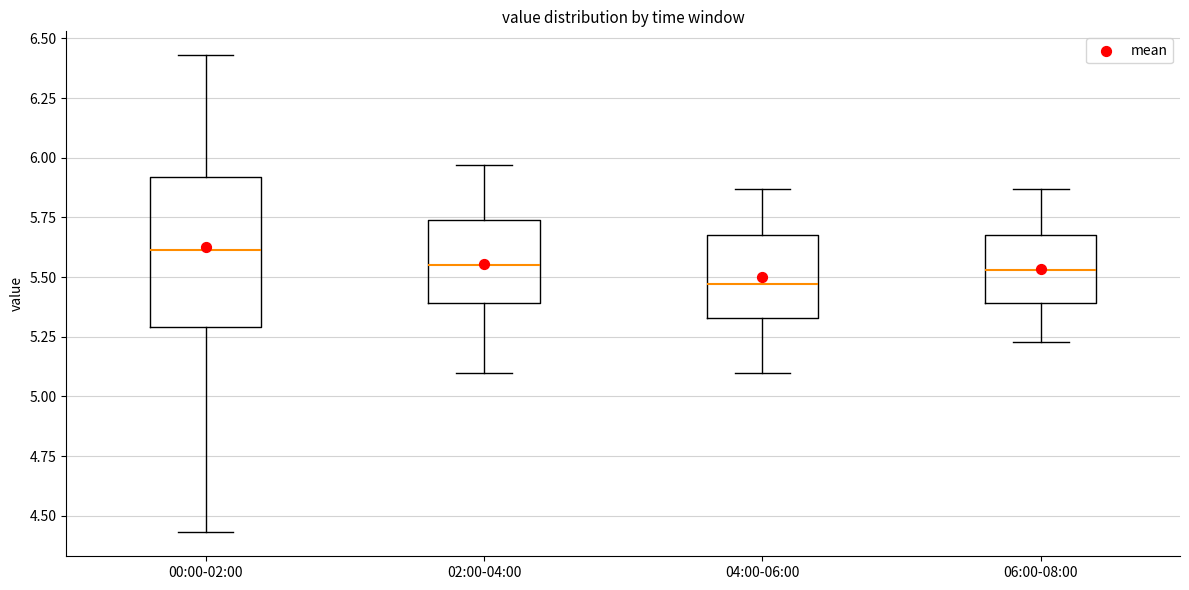

Reading left to right, read every box against the y-axis: the position of its median line, the range the box covers, and the ends of its whiskers. The values are not printed on the chart, so give them approximately, as read against the axis.

00:00-02:00: median 5.60, box 5.30 to 5.90, whiskers 4.45 to 6.45
02:00-04:00: median 5.55, box 5.40 to 5.75, whiskers 5.10 to 5.95
04:00-06:00: median 5.45, box 5.35 to 5.70, whiskers 5.10 to 5.85
06:00-08:00: median 5.55, box 5.40 to 5.70, whiskers 5.25 to 5.85